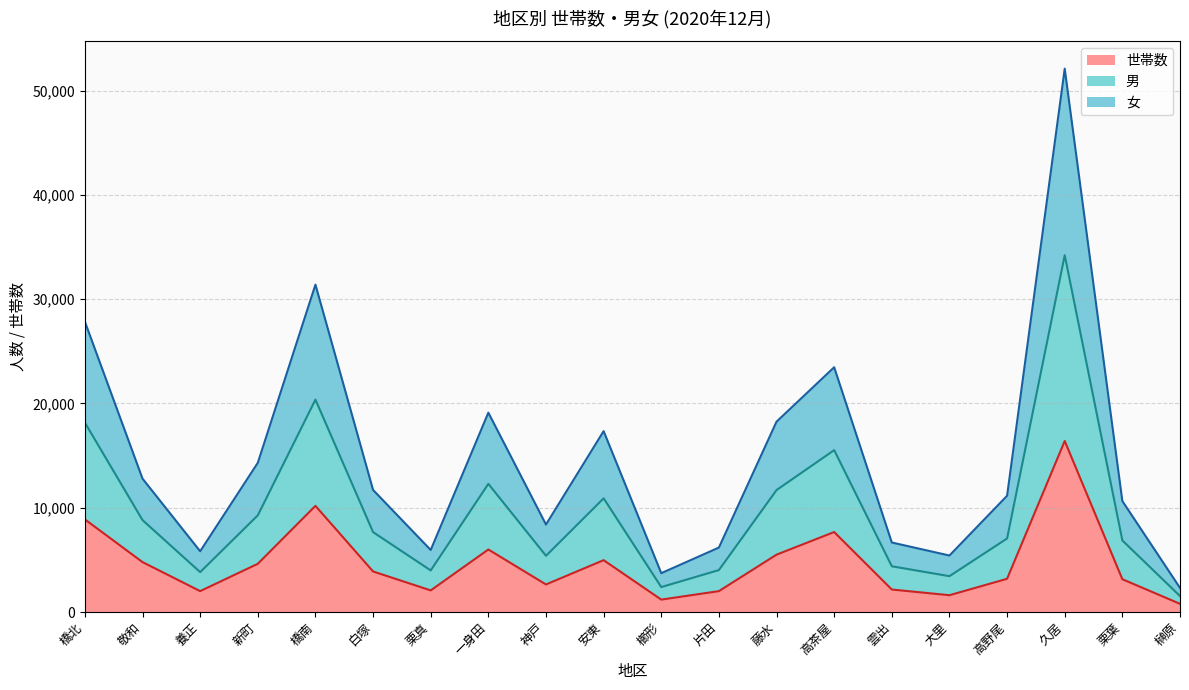

What is the sum of the 世帯数 values at 大里 and 榊原?

2395